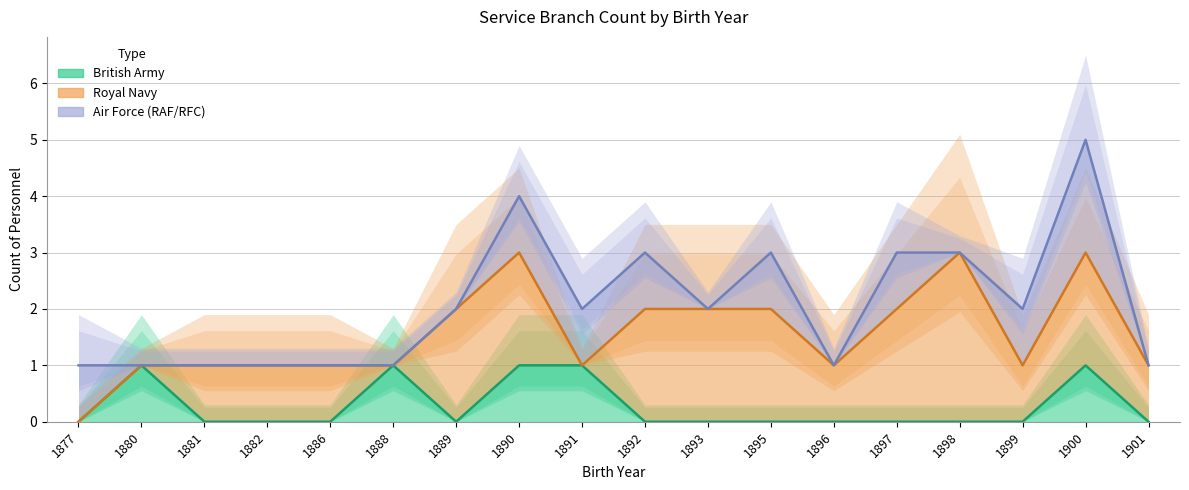

Is it true that British Army equals 0 at 1893?

True